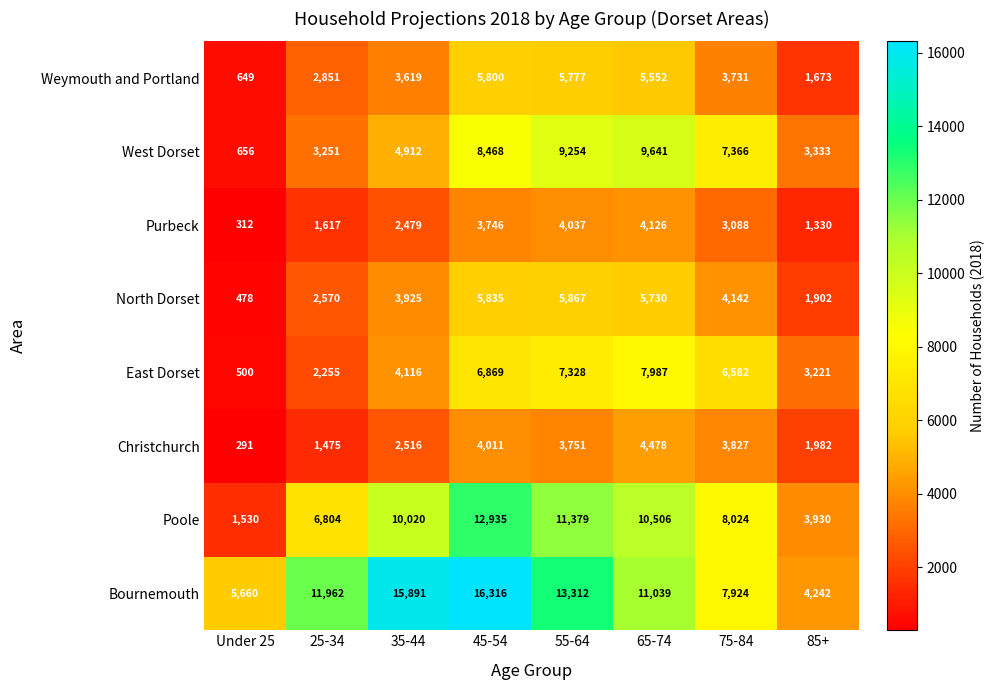

Which series has the largest total across all categories?

Bournemouth